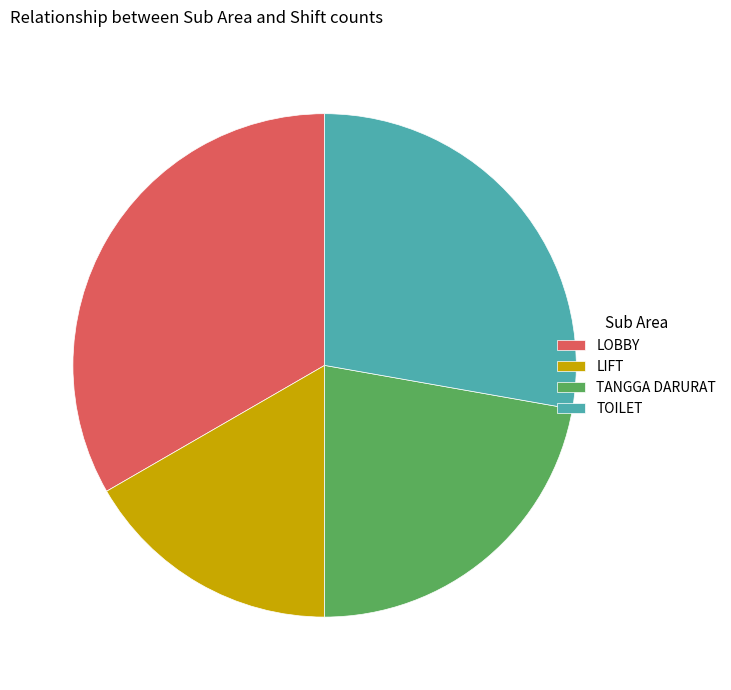

True or false: LOBBY accounts for 33% of the total.

True